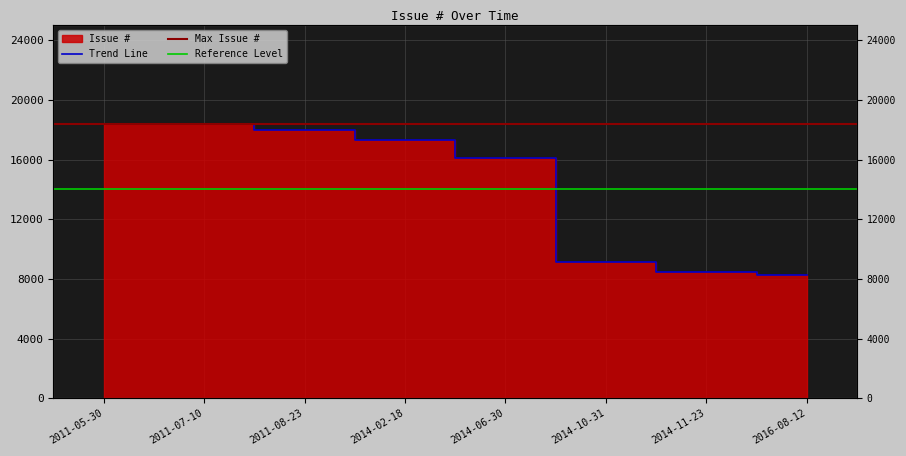

List the labels in order of value, largest first.

2011-07-10, 2011-05-30, 2011-08-23, 2014-02-18, 2014-06-30, 2014-10-31, 2014-11-23, 2016-08-12